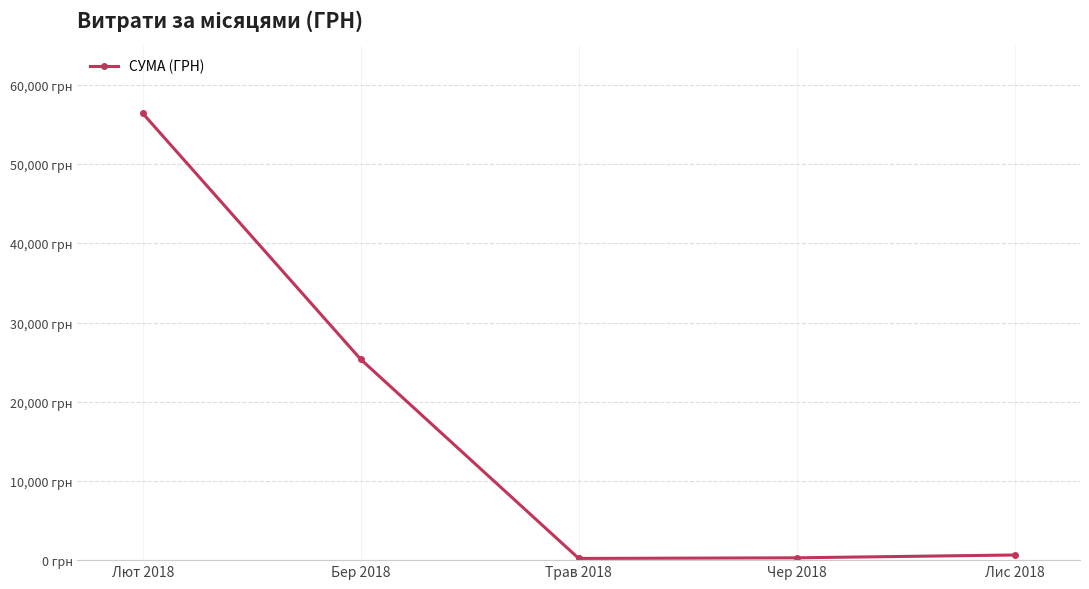

What is the difference between the second highest and minimum values?

25134.5